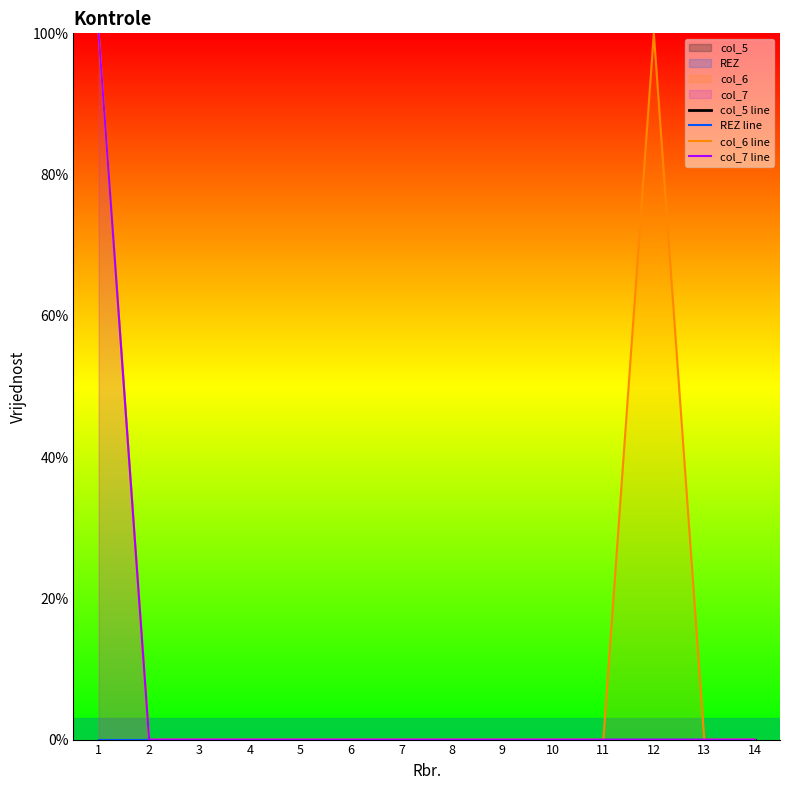

At which label does col_5 line reach its peak?

1